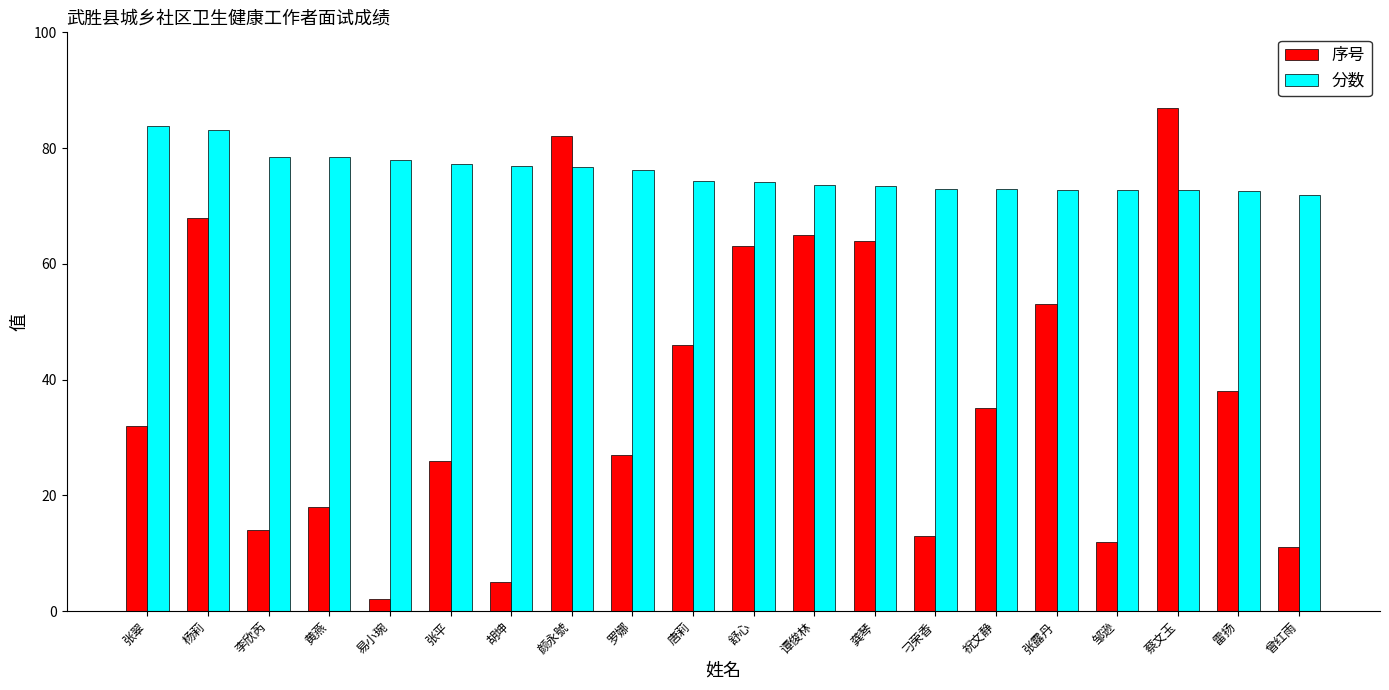

What is the minimum value shown in the chart?

2.0